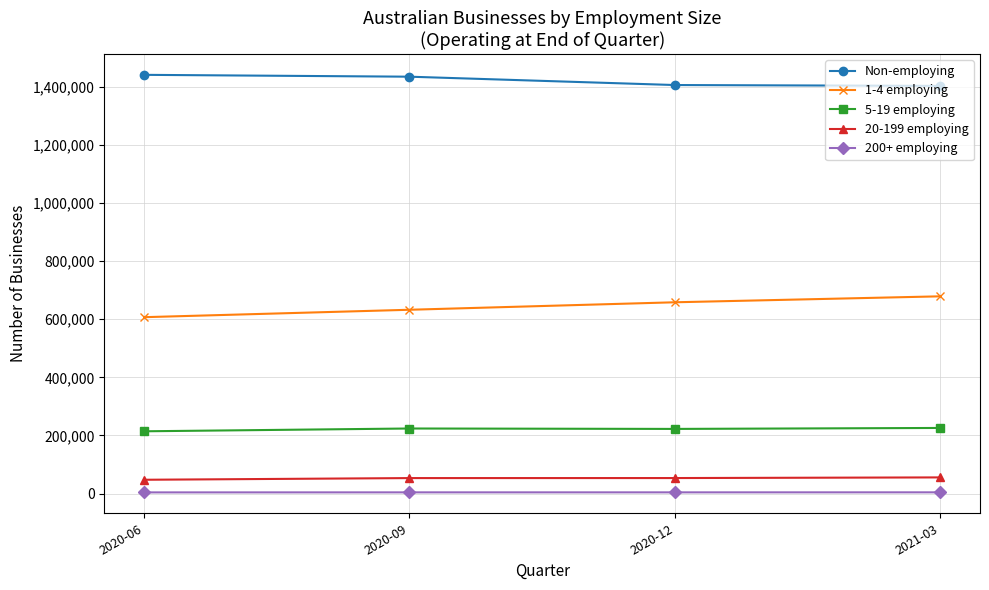

What is the spread (max minus min) of values at 2020-09?

1430469